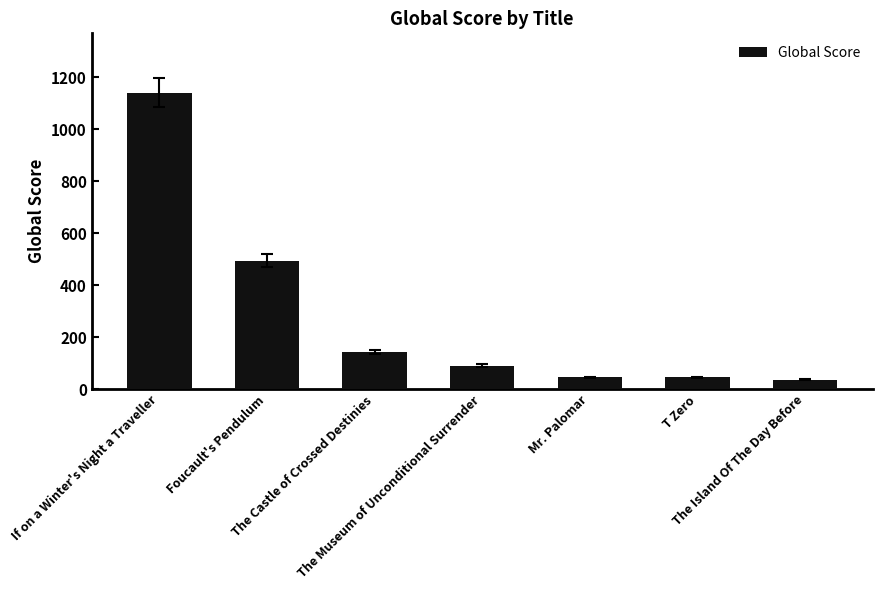

Approximately how many times larger is the value at T Zero compared to Mr. Palomar?

1.0